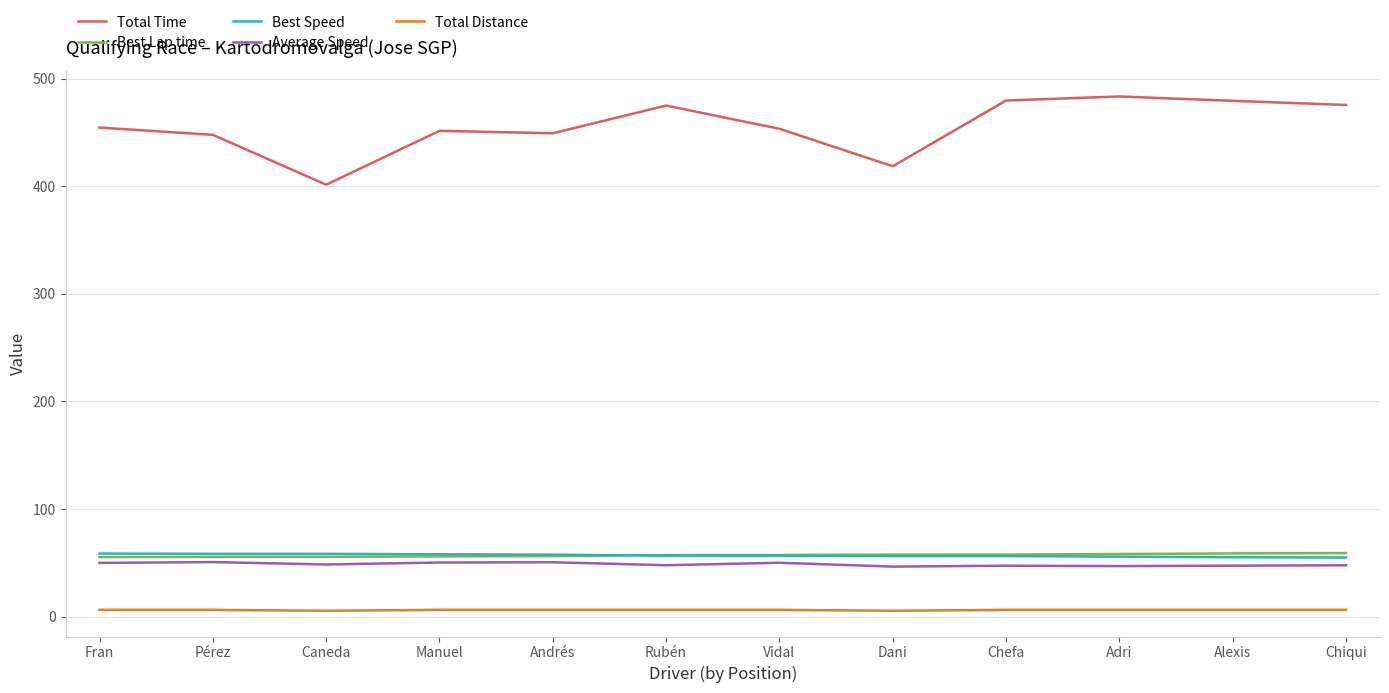

True or false: Best Lap time and Total Time intersect in this chart.

False